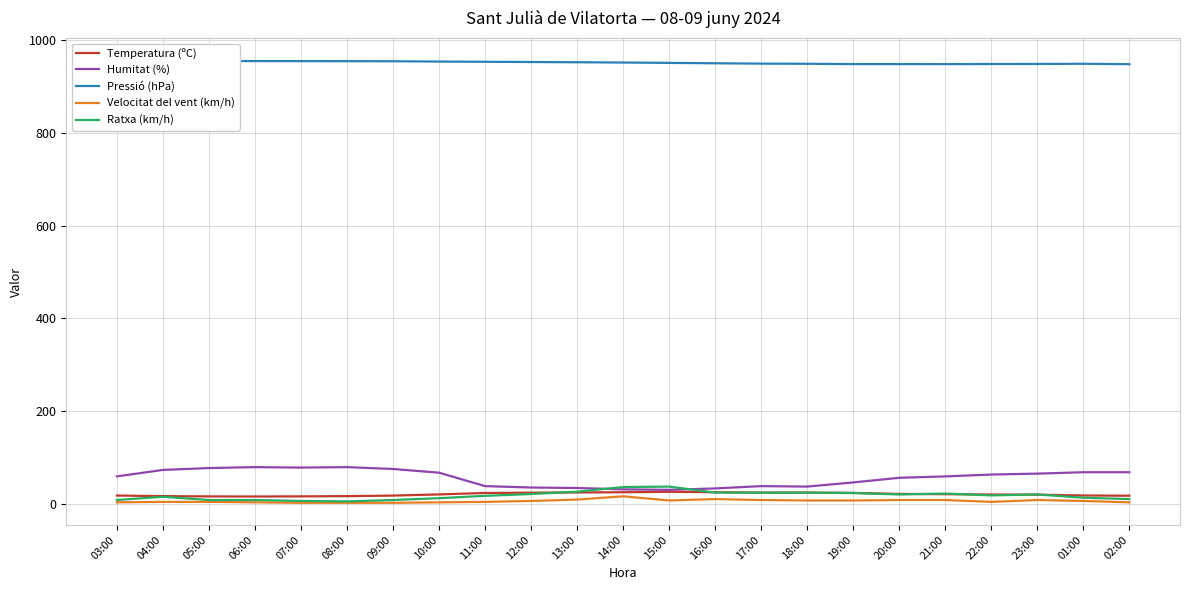

What is the difference between the maximum and second lowest values in the Ratxa (km/h) series?

31.0